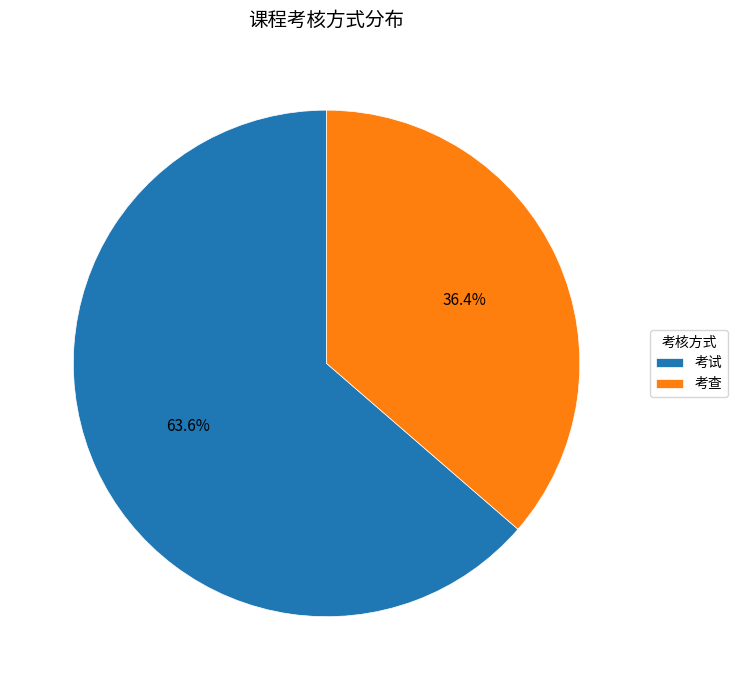

Which has a higher value, 考试 or 考查?

考试